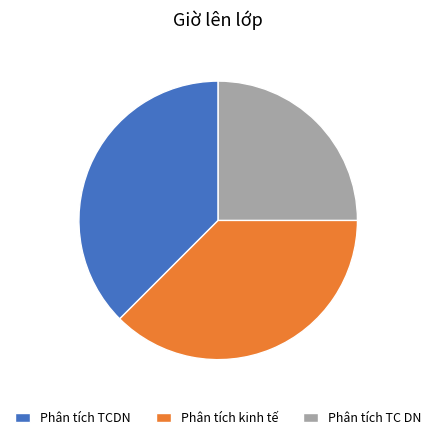

Is it true that Phân tích TCDN is 23% of the pie?

False